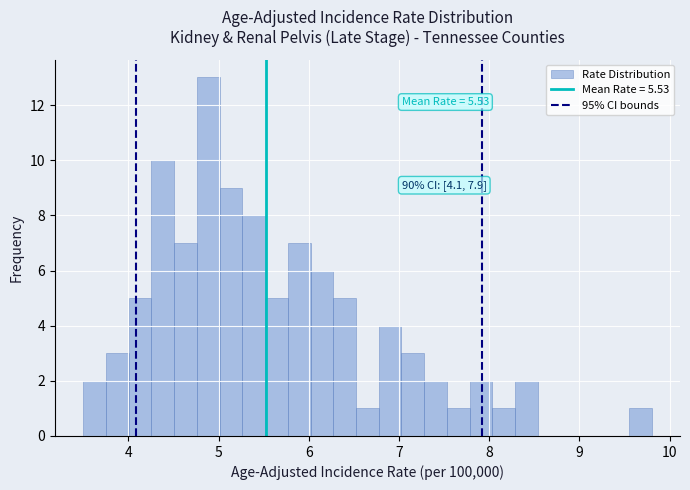

Read against the x-axis, roughly where is the centre of the tallest bar?

4.9